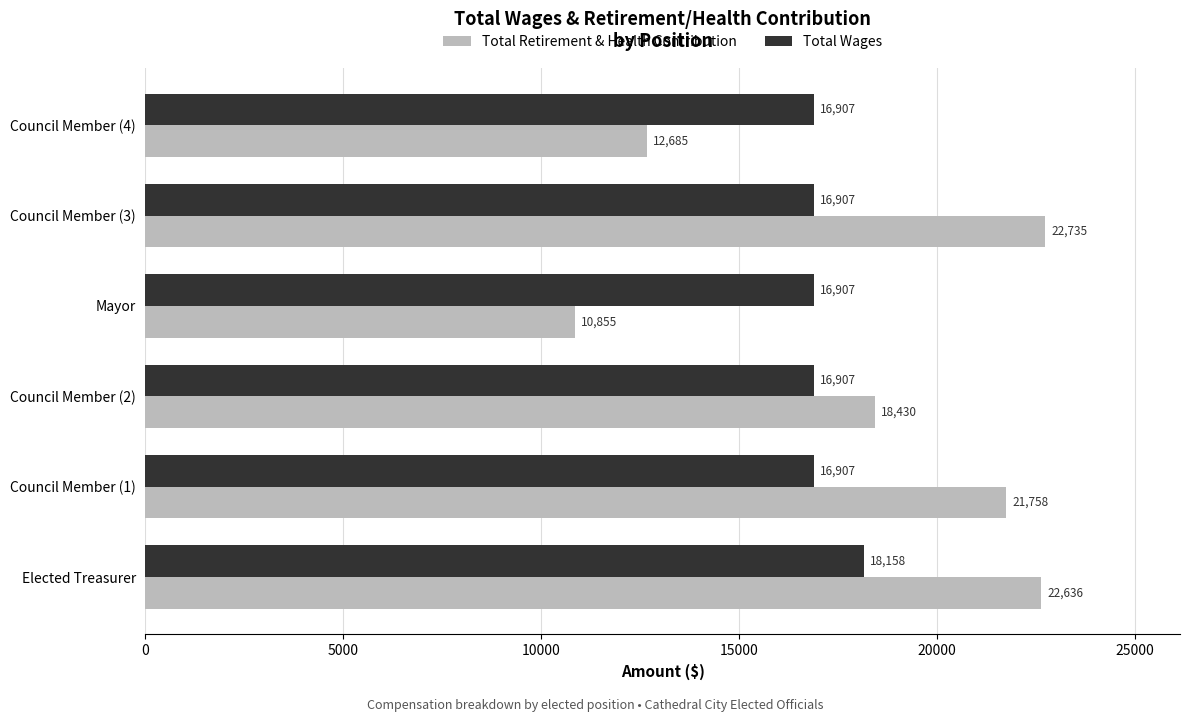

What value does the Total Retirement & Health Contribution series have at Elected Treasurer, to the nearest 10?

22640